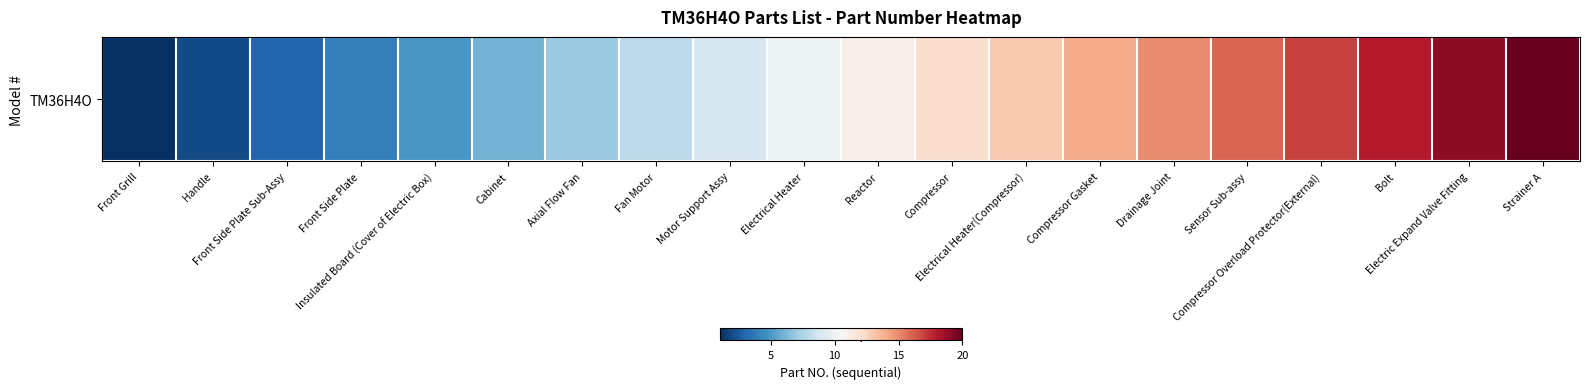

List the labels in order of value, smallest first.

Front Grill, Handle, Front Side Plate Sub-Assy, Front Side Plate, Insulated Board (Cover of Electric Box), Cabinet, Axial Flow Fan, Fan Motor, Motor Support Assy, Electrical Heater, Reactor, Compressor, Electrical Heater(Compressor), Compressor Gasket, Drainage Joint, Sensor Sub-assy, Compressor Overload Protector(External), Bolt, Electric Expand Valve Fitting, Strainer A